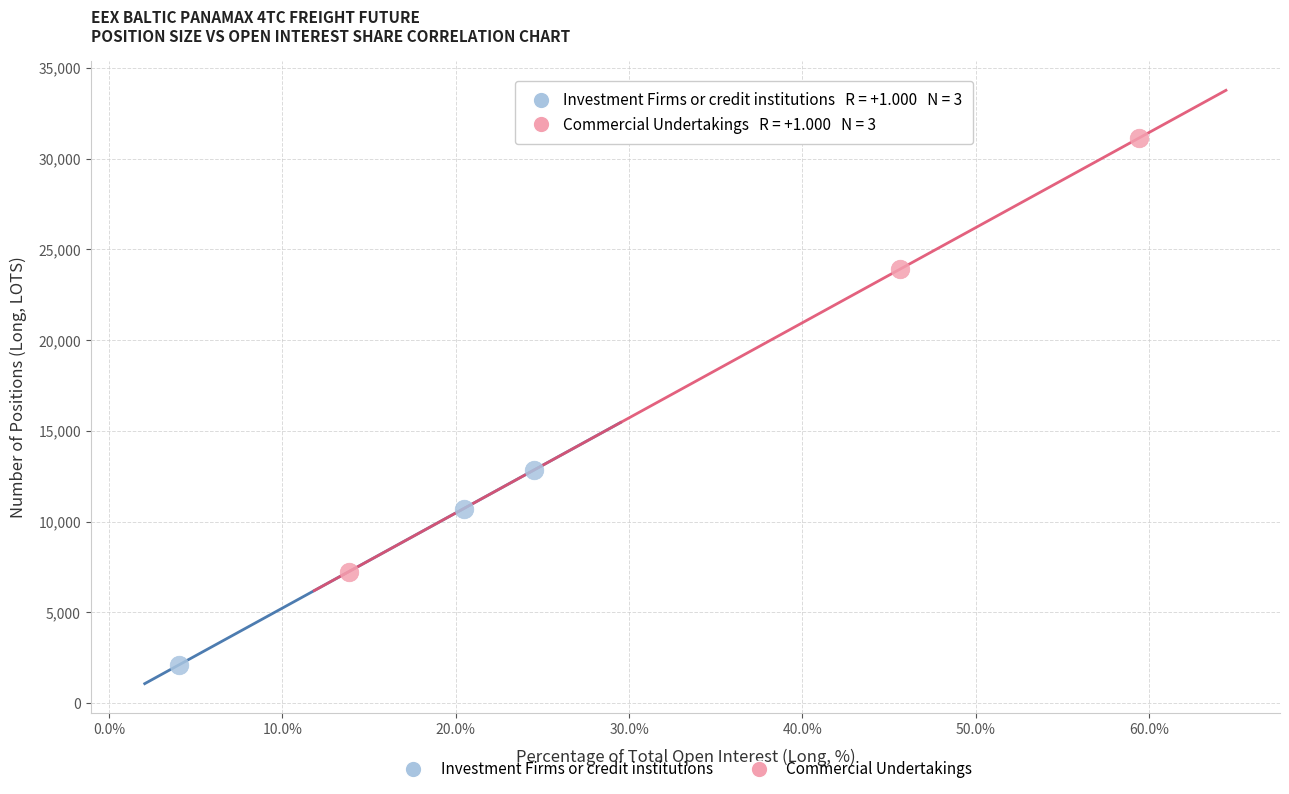

Which series reaches the maximum Y coordinate?

Commercial Undertakings